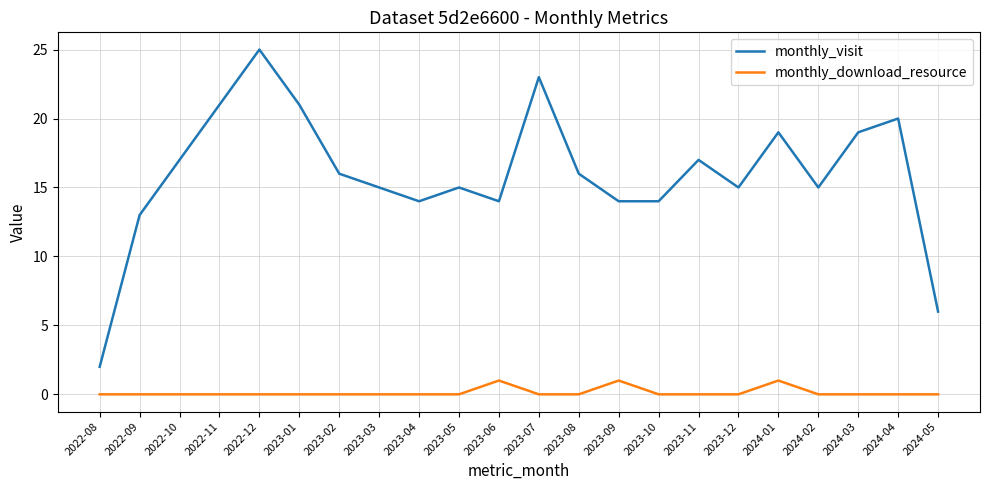

At which label does monthly_visit reach its peak?

2022-12